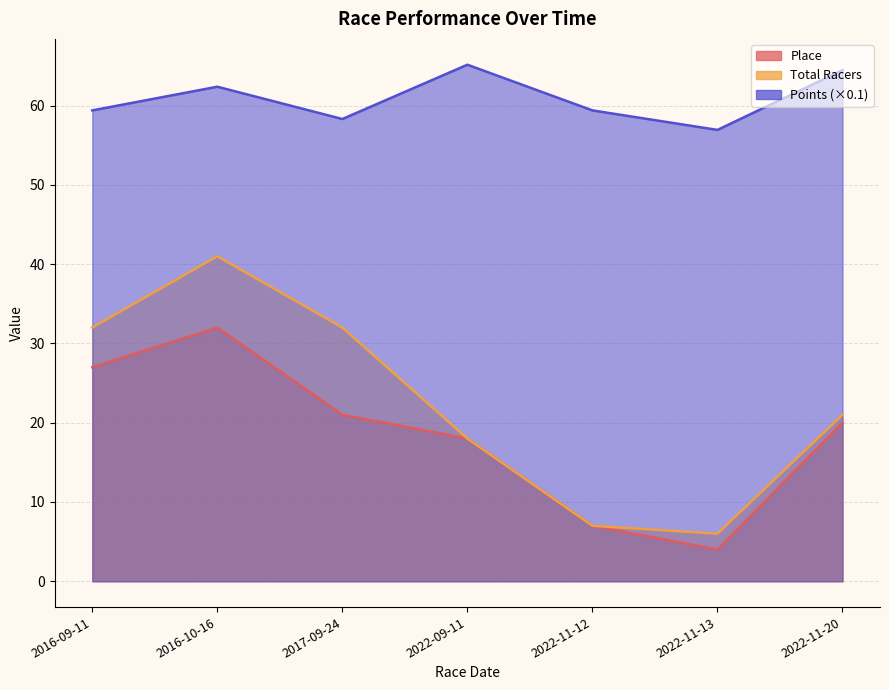

What is the sum of all Points values?

426.1